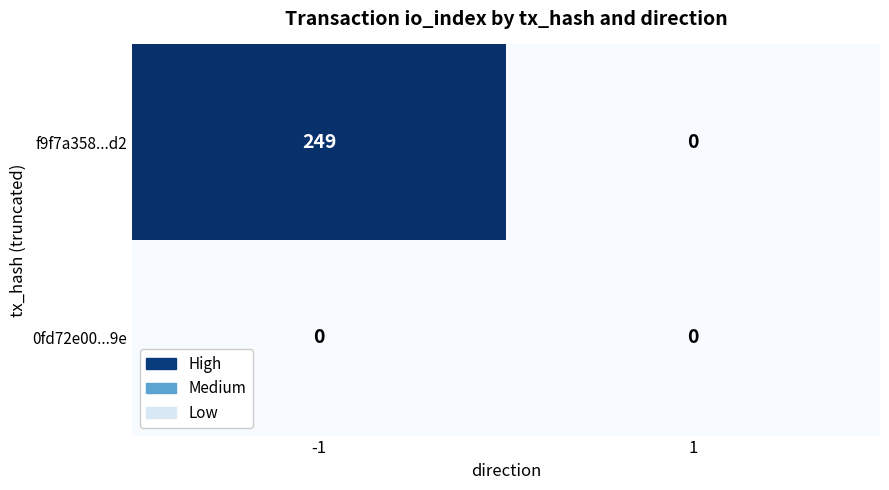

What is the total value across all series at -1?

249